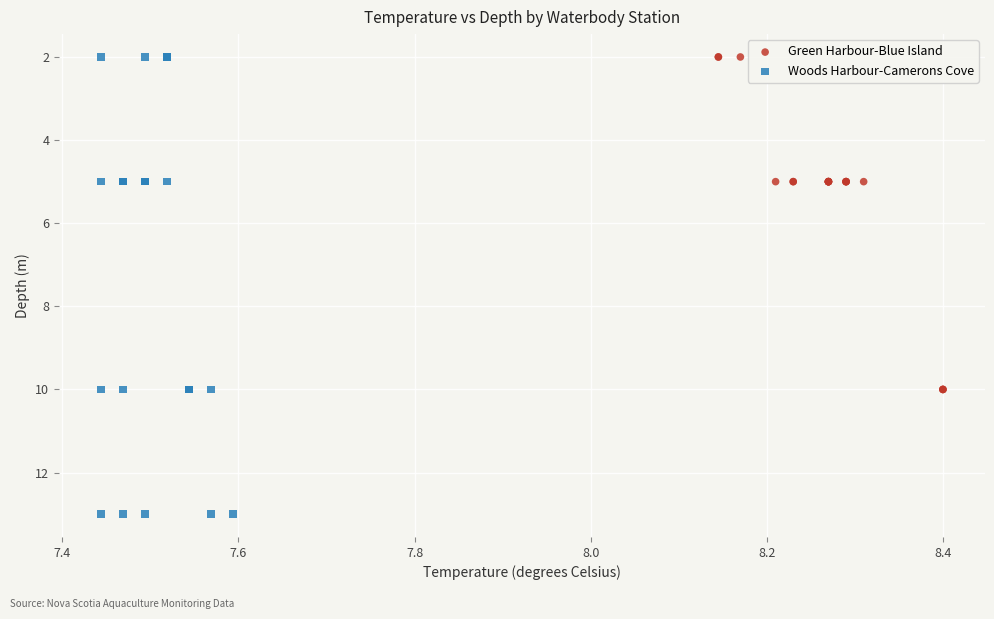

Which series has the largest Y range (max minus min)?

Woods Harbour-Camerons Cove